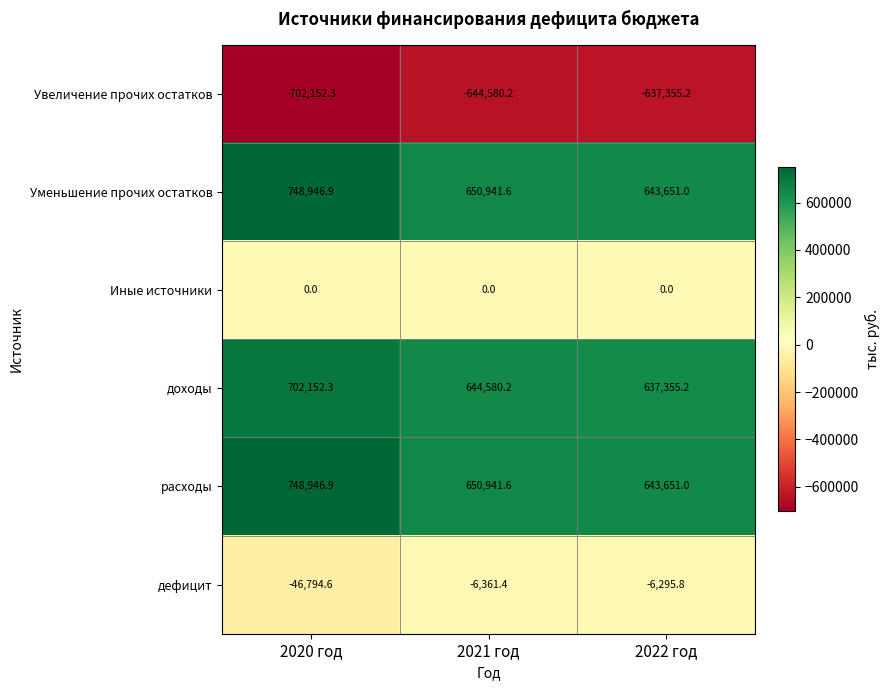

What is the lowest value of the Уменьшение прочих остатков series?

643651.0